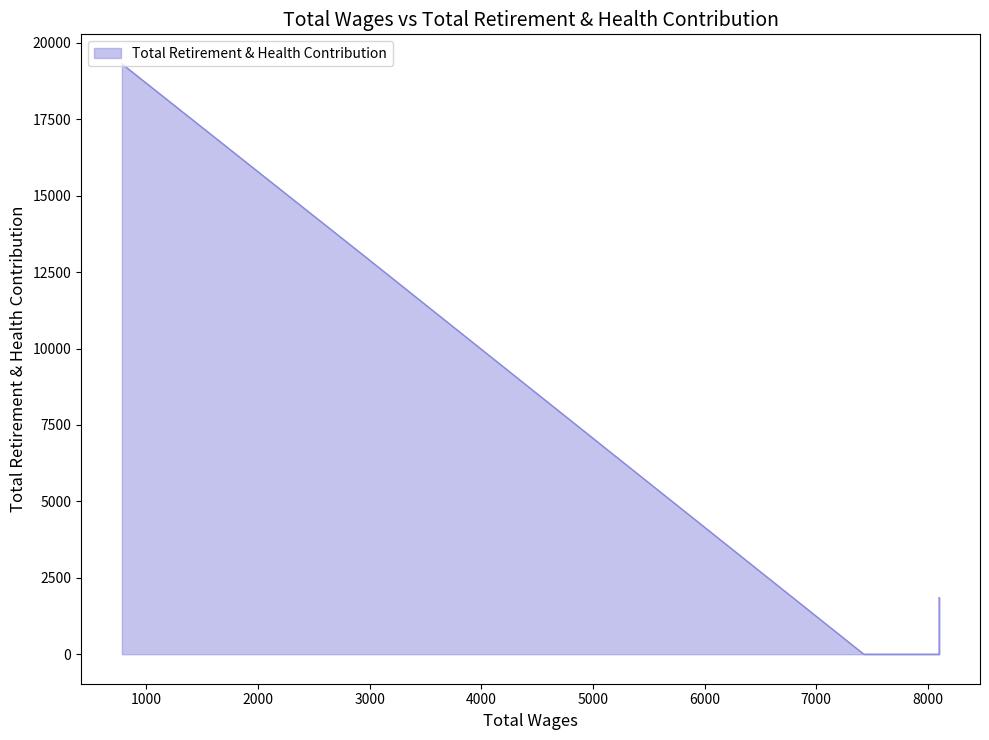

How many data points are less than 1849?

3